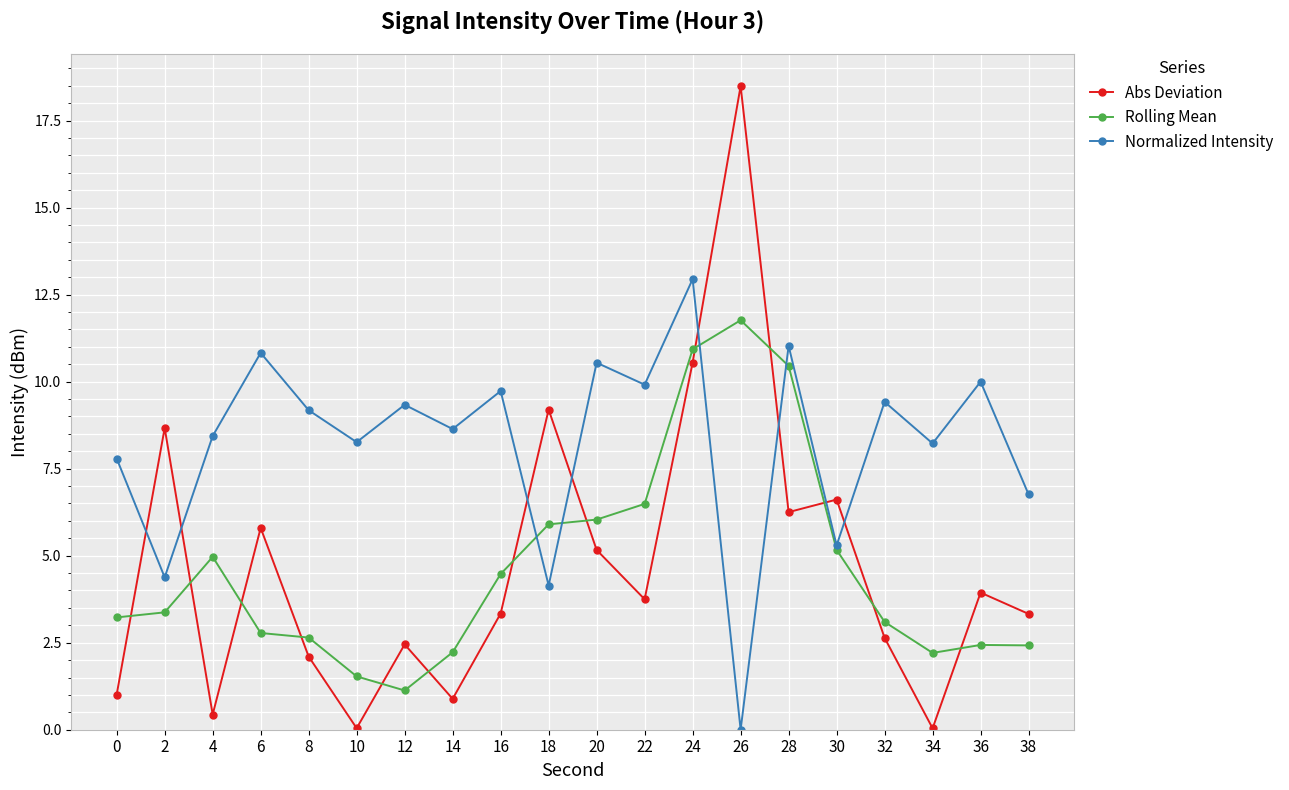

What is the value of the Abs Deviation point at the 20th from the left?

3.3